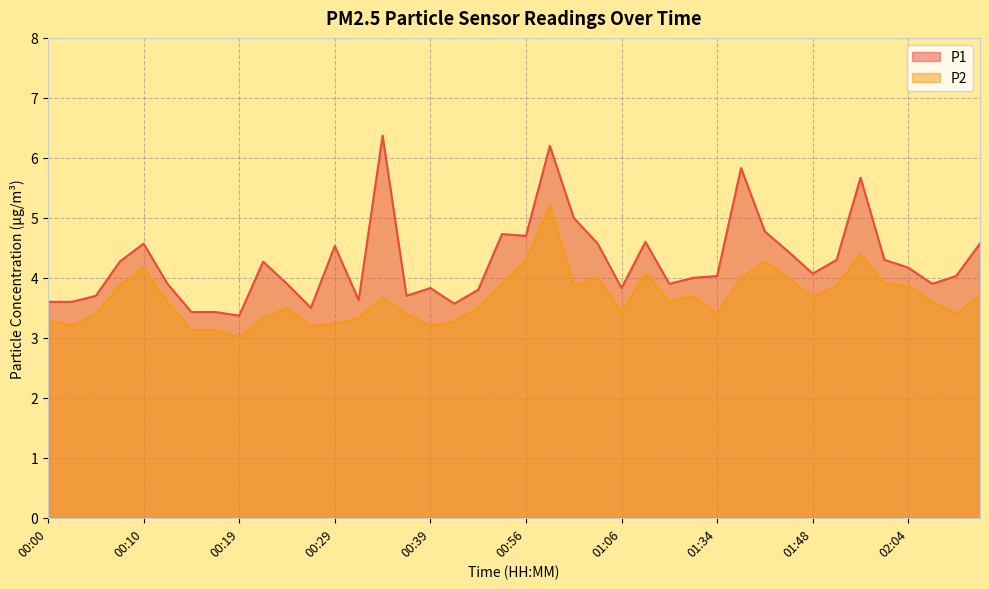

In P2, how many points are lower than both neighbors (excluding endpoints)?

10